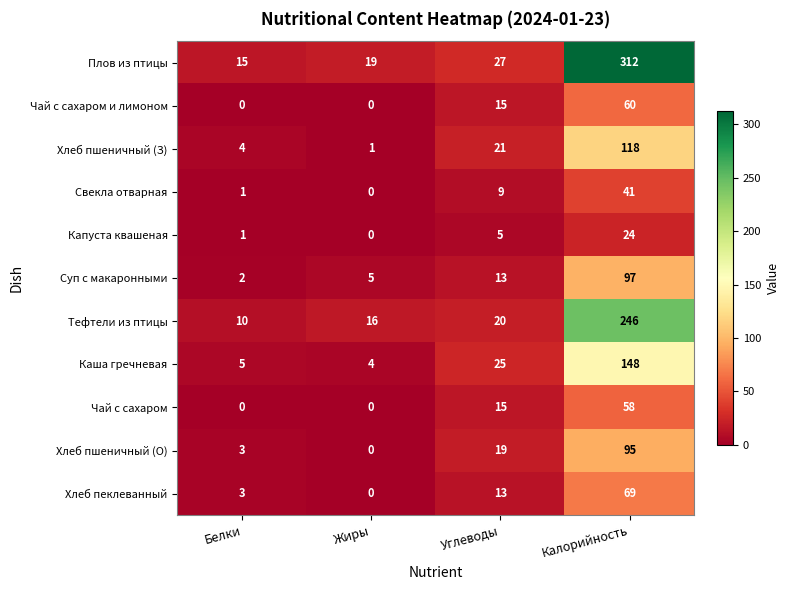

The Чай с сахаром series shows 24 at Углеводы. True or false?

False